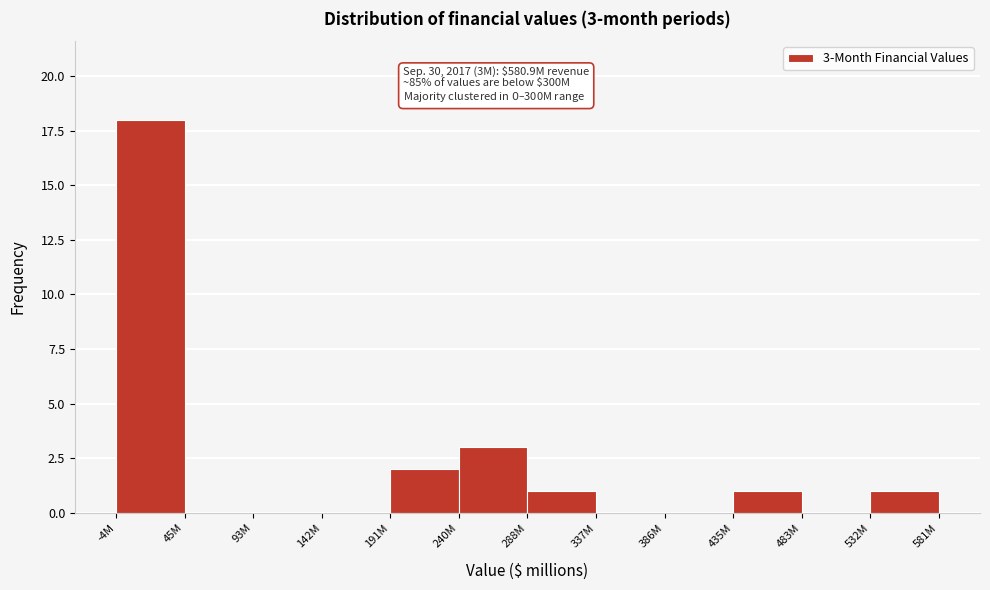

Reading right to left, transcribe all the data shown in this chart.

581M=1	532M=0	435M=1	386M=0	337M=0	288M=1	240M=3	191M=2	142M=0	93M=0	45M=0	-4M=18